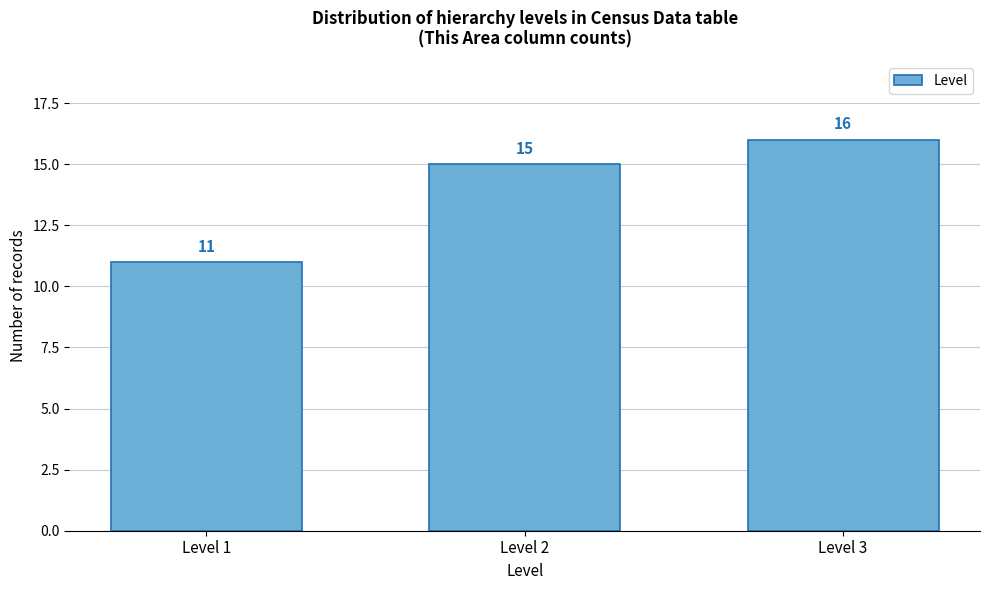

Reading right to left, extract all data points from this chart.

16	15	11